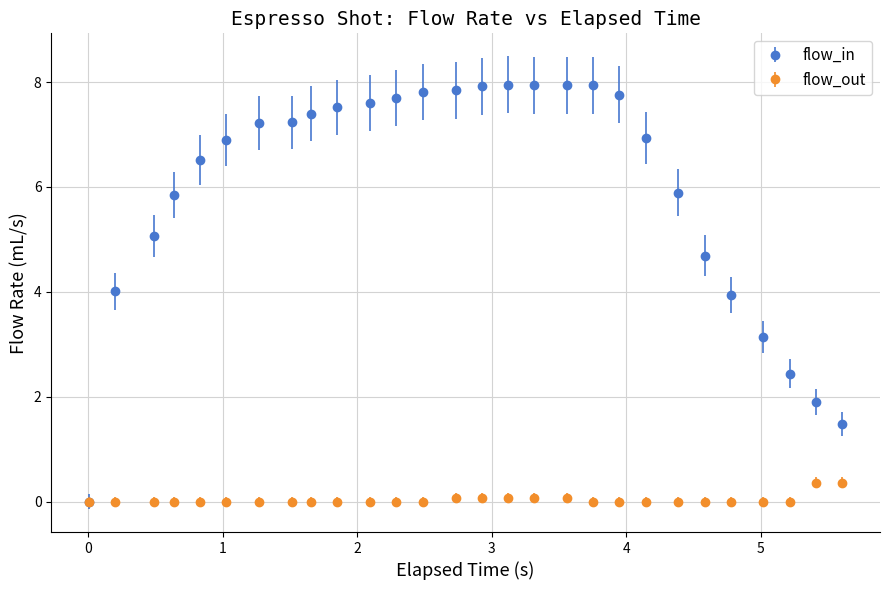

What are all the series names shown in the legend?

flow_in, flow_out